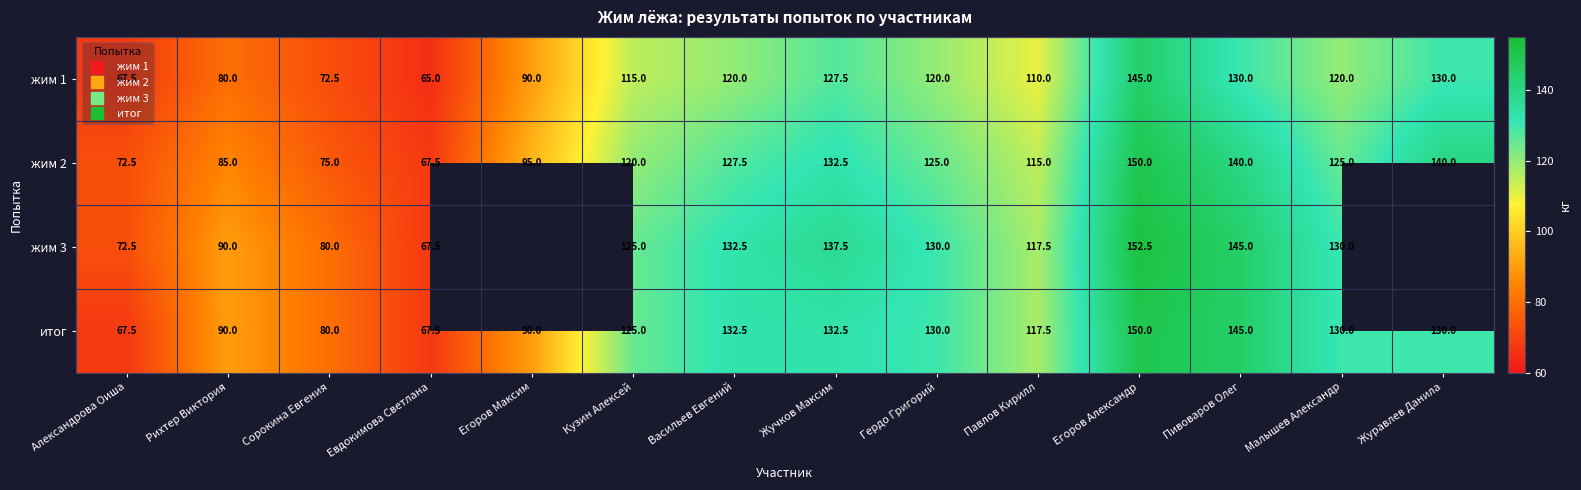

What is the average value of the жим 1 series?

106.6